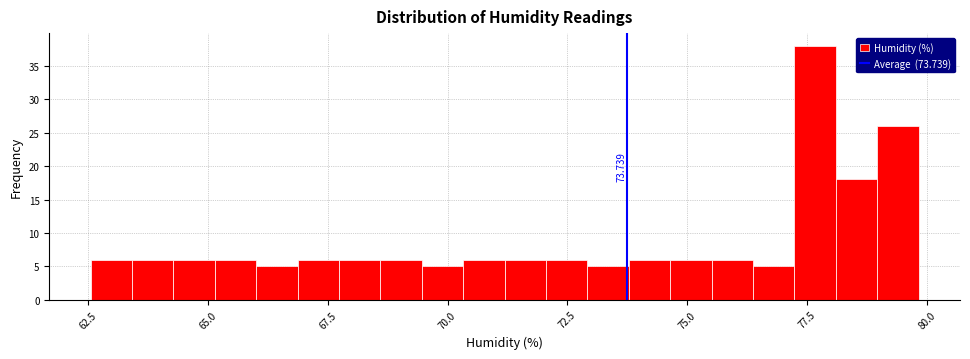

Around what value on the x-axis is the tallest bar? Give the approximate position of its centre, as read against the axis.

77.5